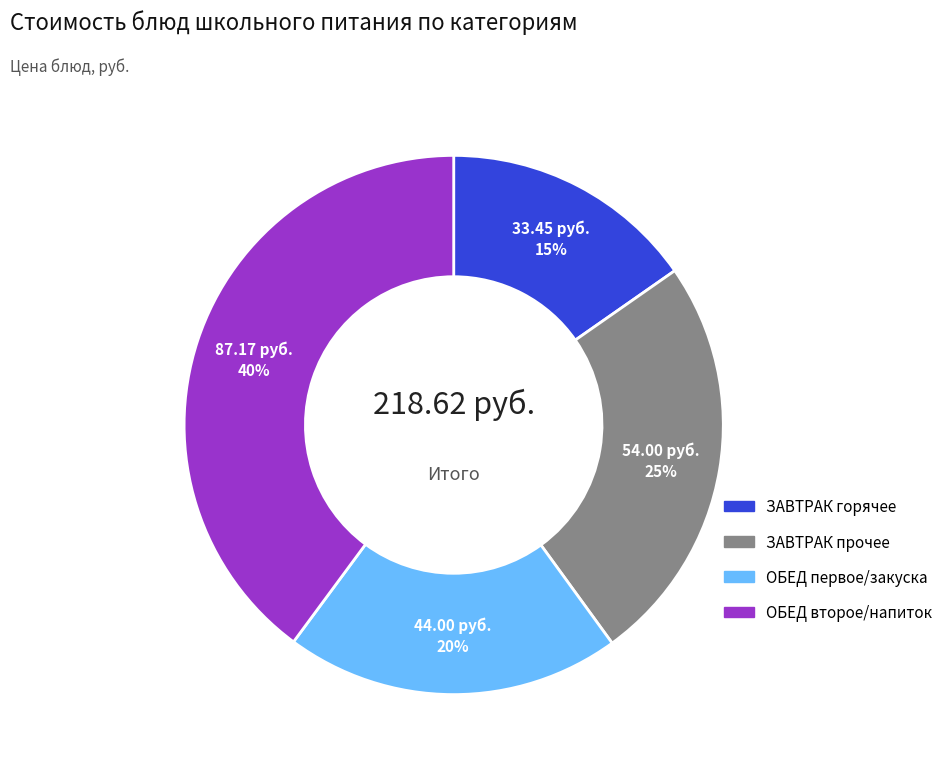

To the nearest percent, what is the average slice percentage?

25%